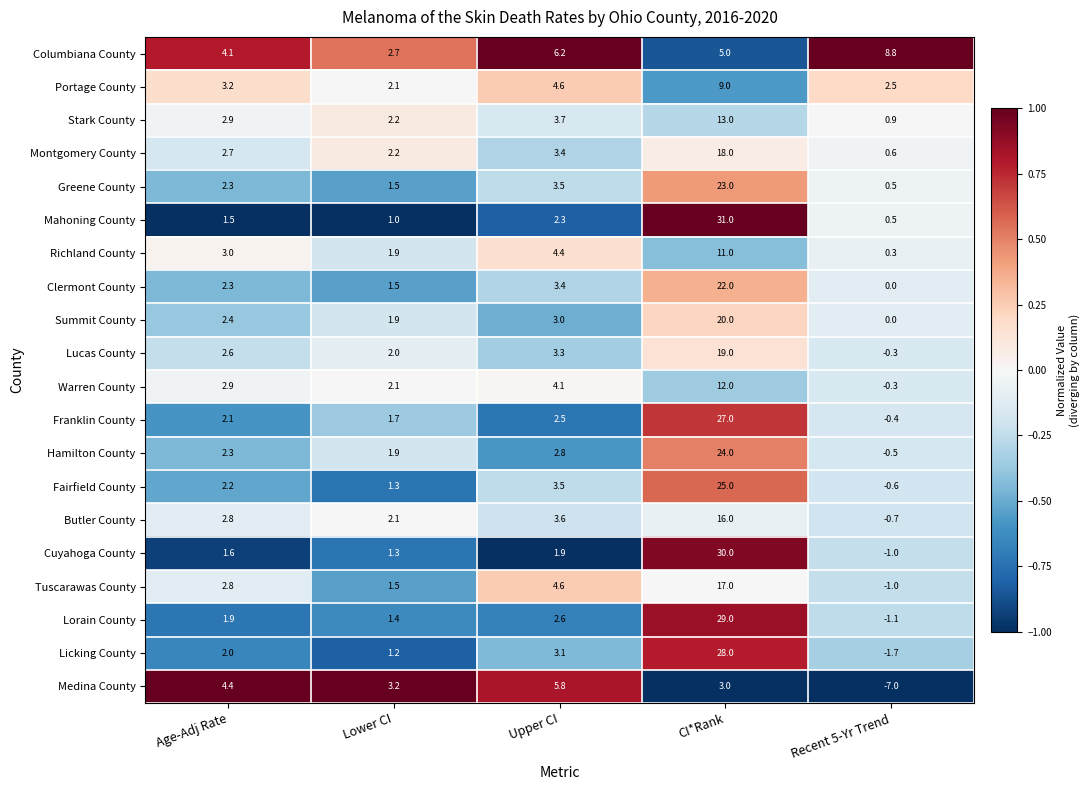

Read the Medina County value at Lower CI.

3.2